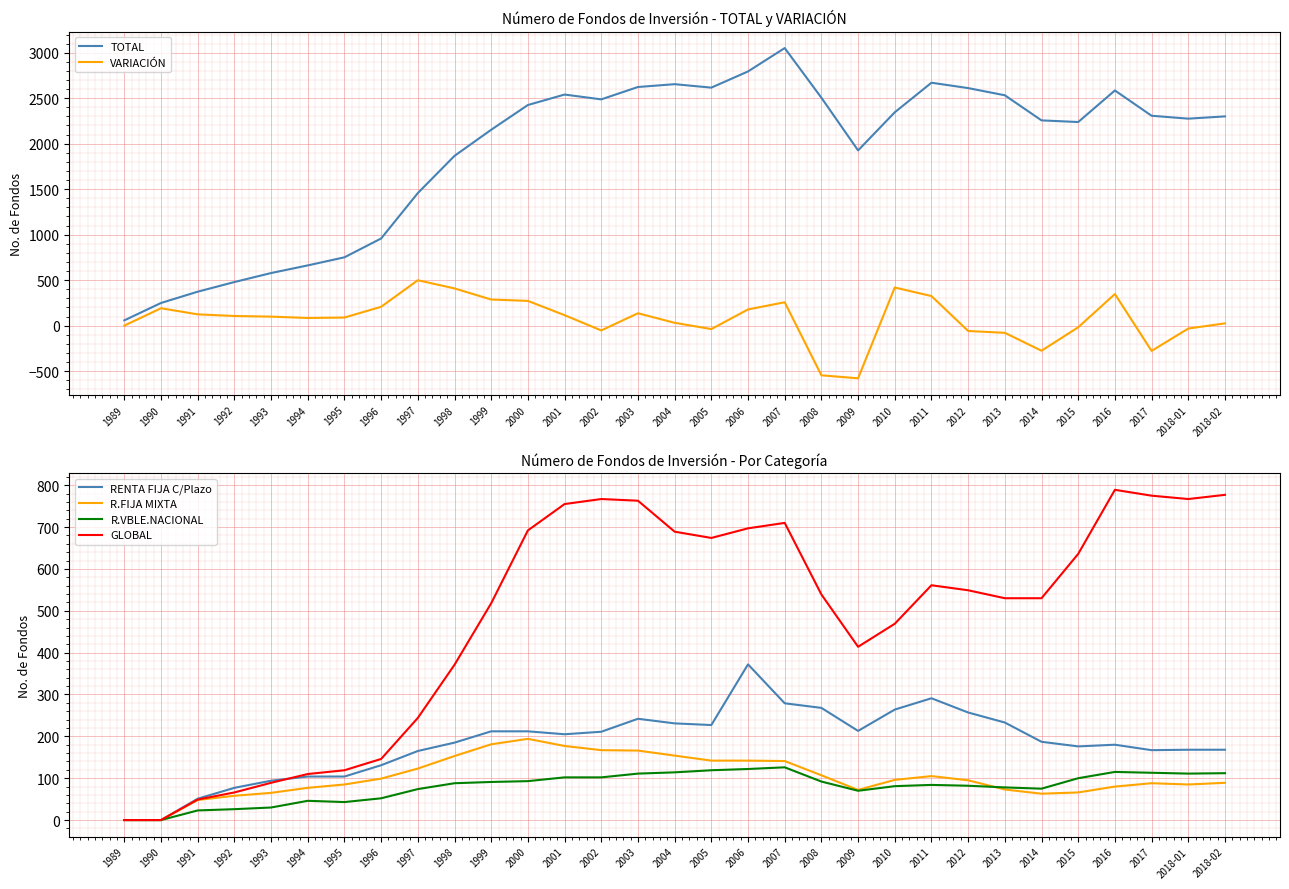

How many lines are shown in the chart?

6